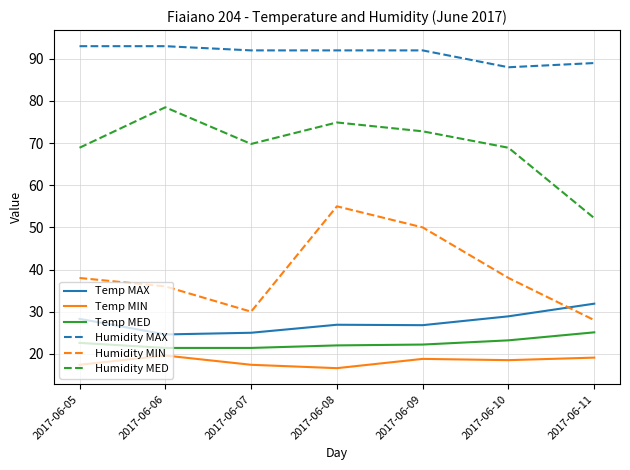

Which series has the largest total across all categories?

Humidity MAX